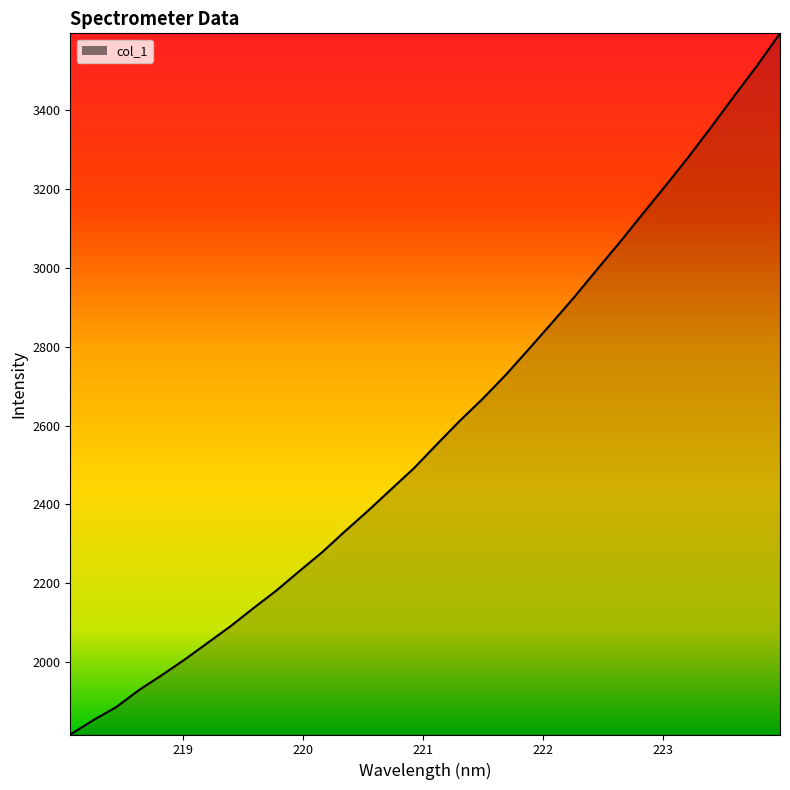

What is the minimum value shown in the chart?

1817.2